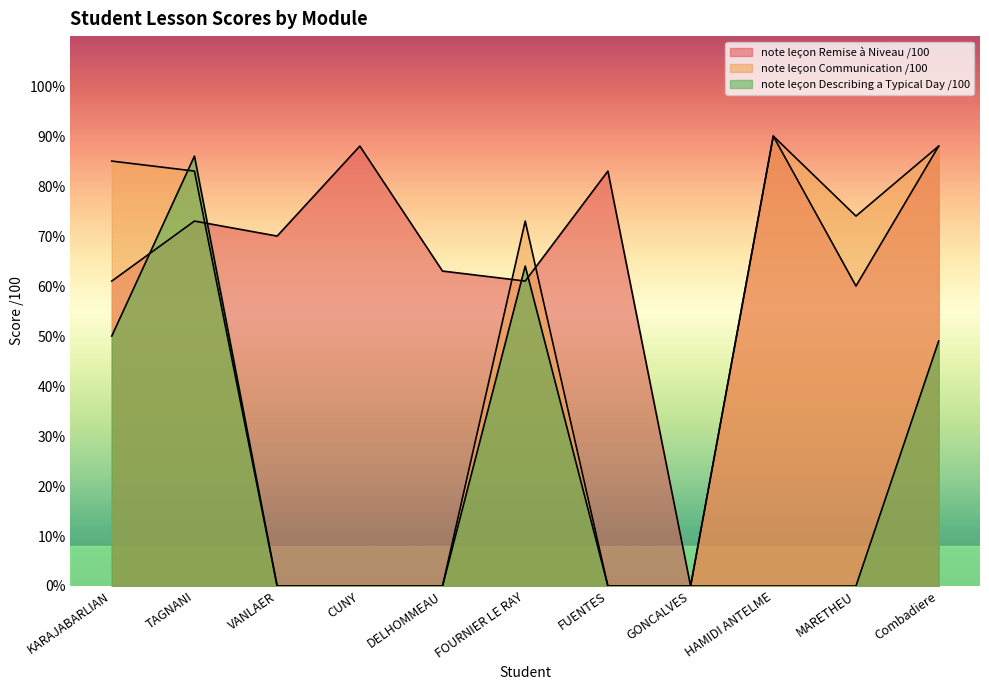

How many data points does each series have?

11